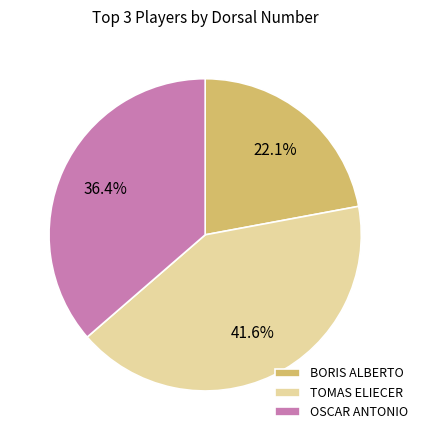

Rank the categories by value from lowest to highest.

BORIS ALBERTO, OSCAR ANTONIO, TOMAS ELIECER